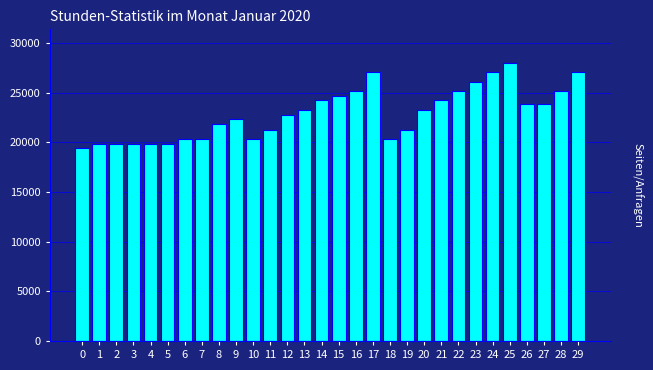

Which has a higher value, 18 or 29?

29